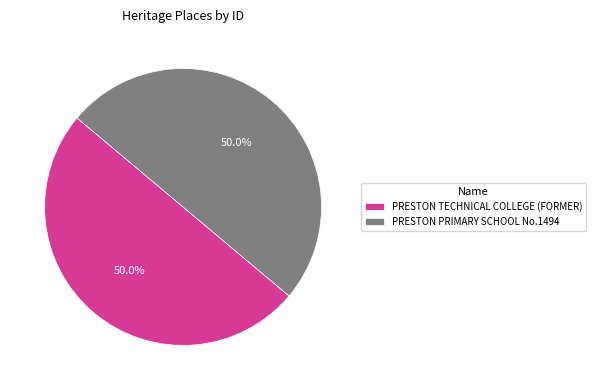

To the nearest percent, what is the average slice percentage?

50%